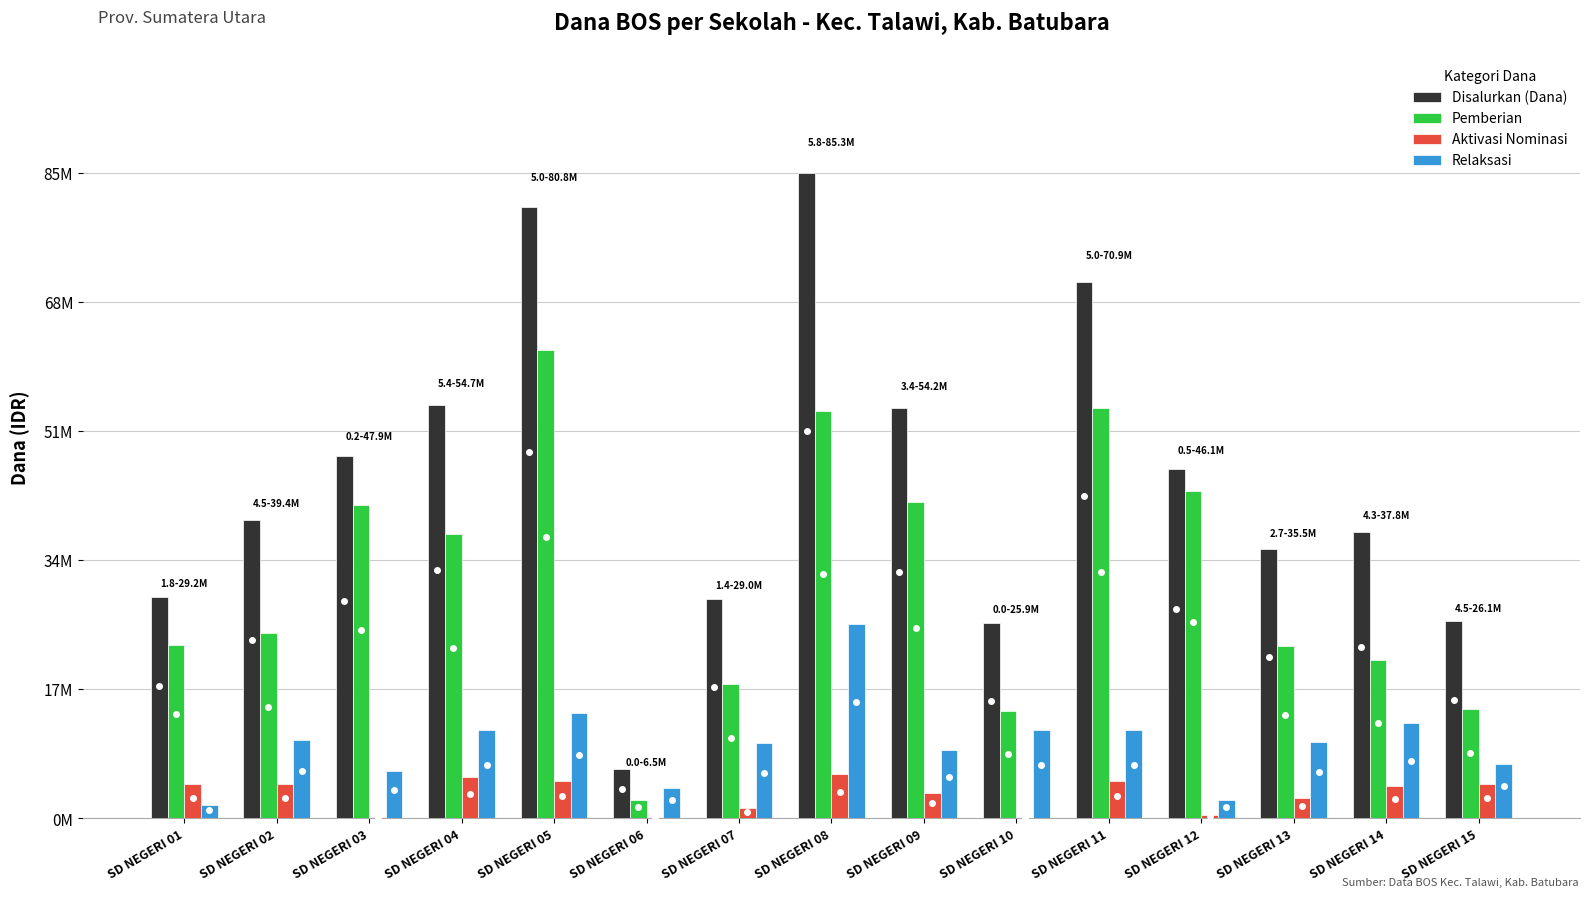

At which label is Pemberian closest to 32175000?

SD NEGERI 04